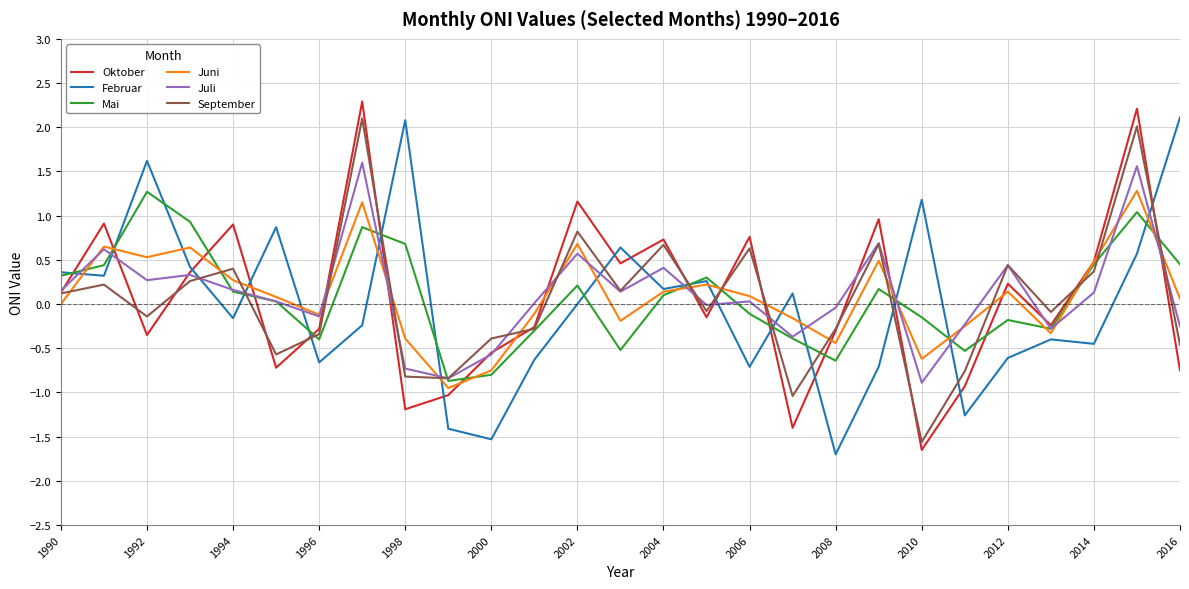

What is the greatest value displayed?

2.3